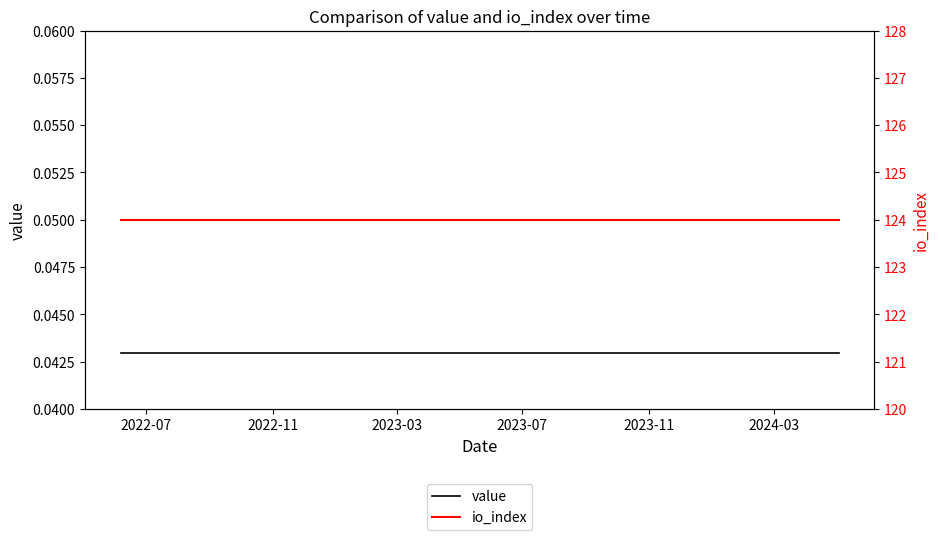

Reading left to right, what are all the values shown in this chart?

value: 0.0	0.0	0.0	0.0	0.0	0.0	0.0	0.0	0.0	0.0	0.0	0.0	0.0	0.0	0.0	0.0	0.0	0.0	0.0	0.0	0.0	0.0	0.0	0.0
io_index: 124.0	124.0	124.0	124.0	124.0	124.0	124.0	124.0	124.0	124.0	124.0	124.0	124.0	124.0	124.0	124.0	124.0	124.0	124.0	124.0	124.0	124.0	124.0	124.0